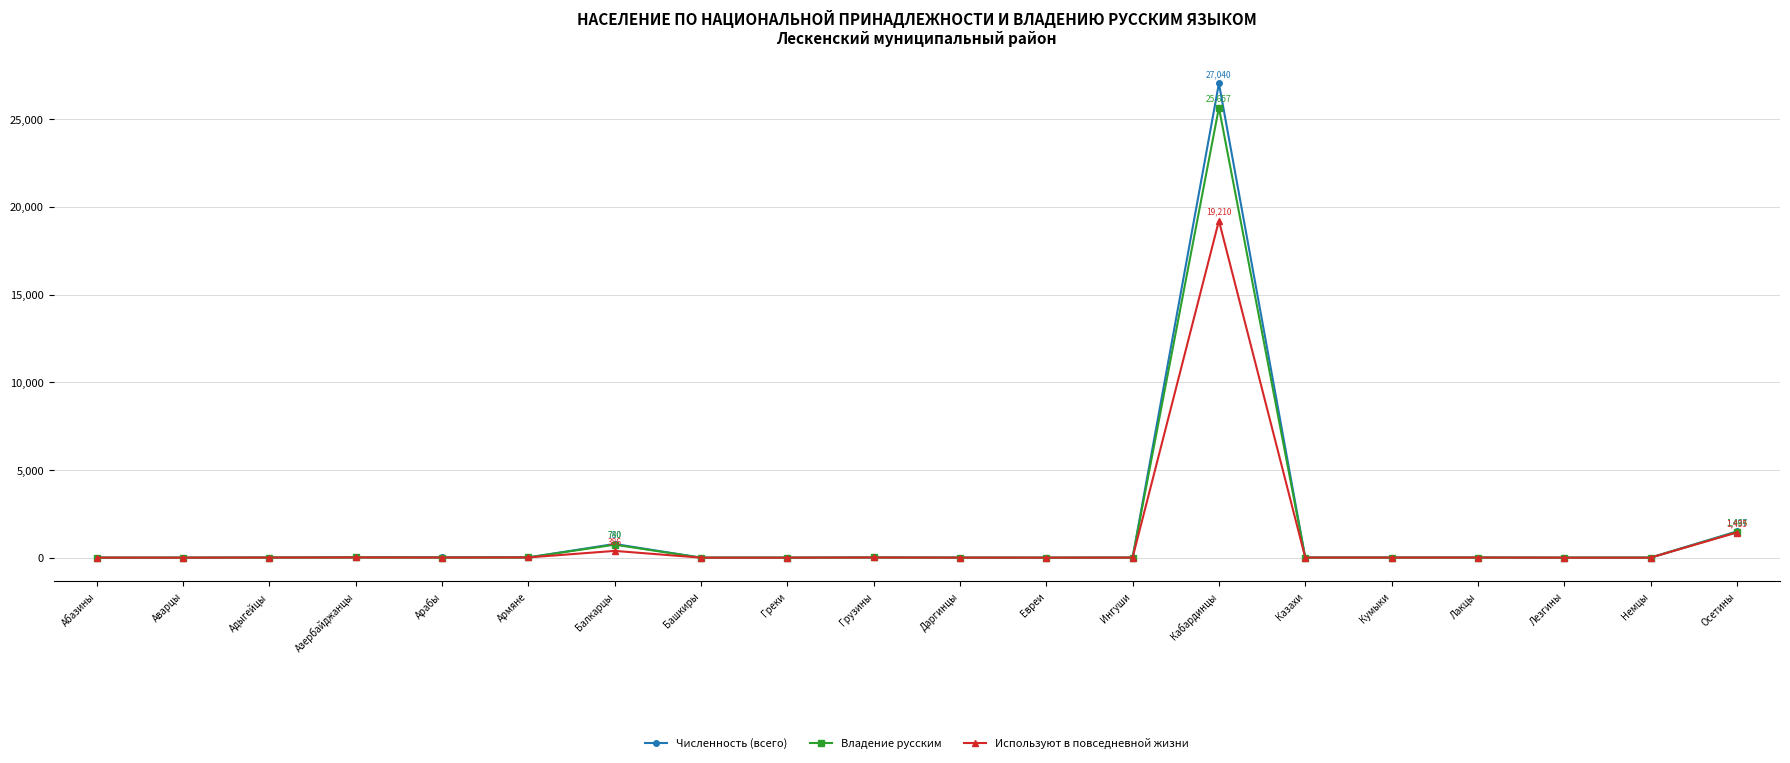

Does the chart display data point markers on the line(s)?

Yes